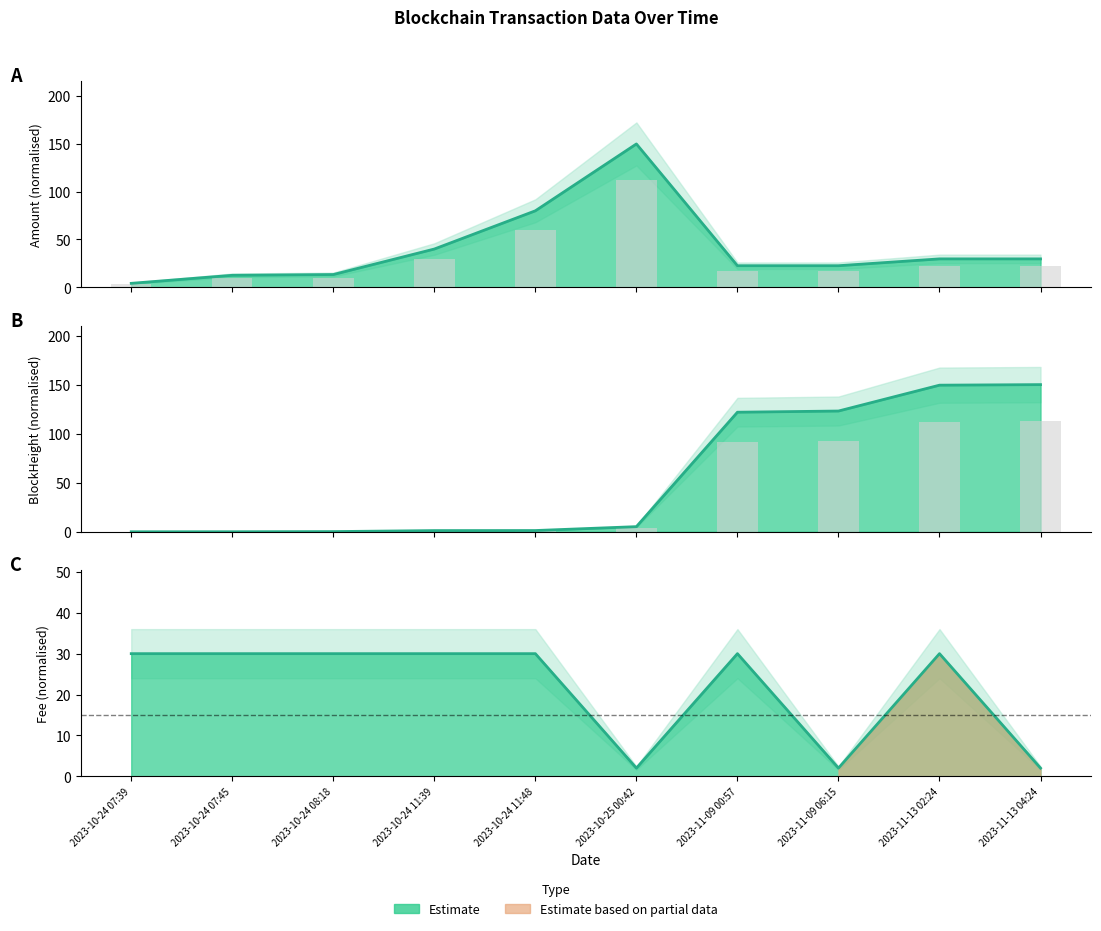

Reading left to right, what are all the values shown in this chart?

Amount (line): 4.1	12.5	13.3	40.0	80.0	150.0	22.5	22.5	29.7	29.7
Amount (bar): 3.1	9.4	10.0	30.0	60.0	112.5	16.9	16.9	22.3	22.3
BlockHeight (line): 0.0	0.0	0.2	1.2	1.3	5.2	121.9	123.1	149.4	150.0
BlockHeight (bar): 0.0	0.0	0.1	0.9	0.9	3.9	91.4	92.3	112.1	112.5
Fee (line): 30.0	30.0	30.0	30.0	30.0	2.0	30.0	2.0	30.0	2.0